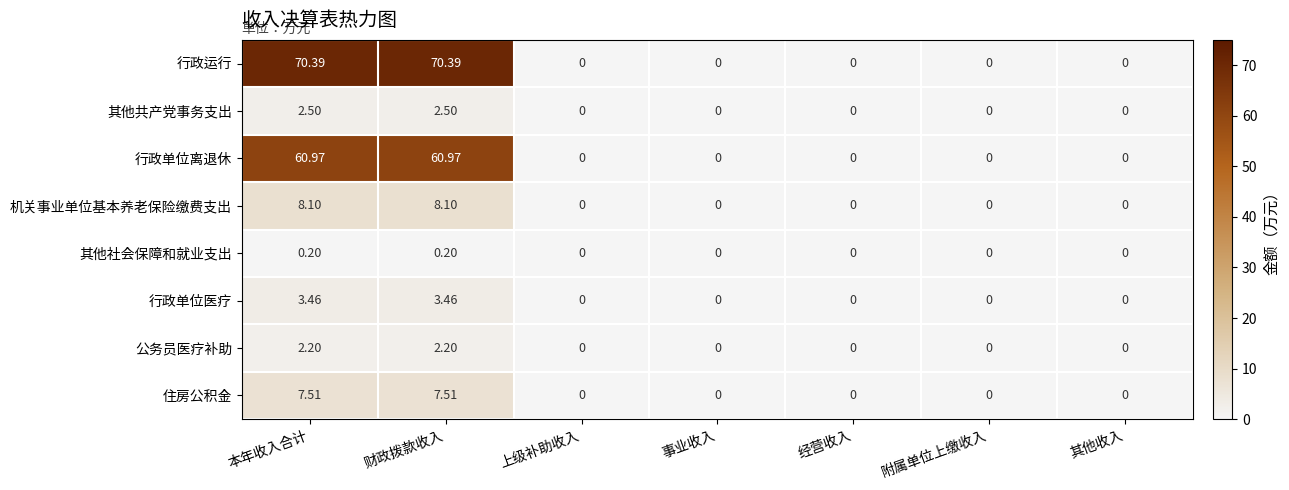

Is the value of 其他共产党事务支出 at 其他收入 greater than the value of 住房公积金 at 财政拨款收入?

No